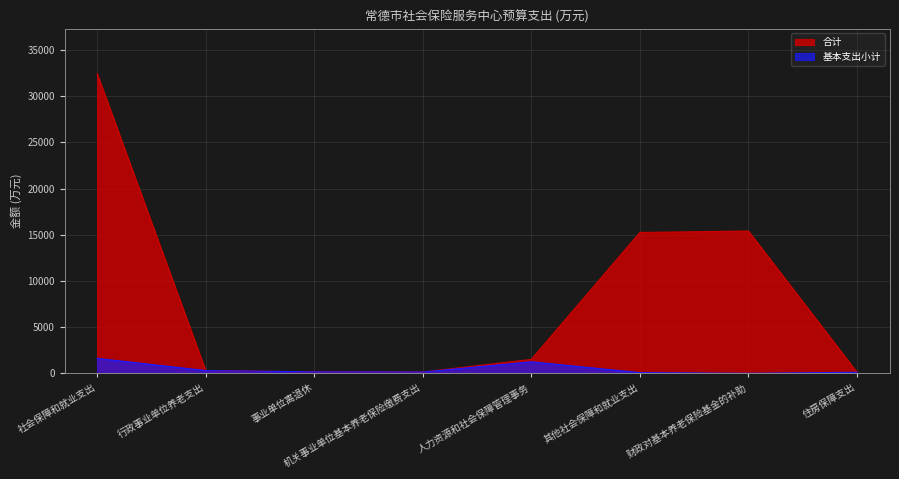

How many data points does each series have?

8